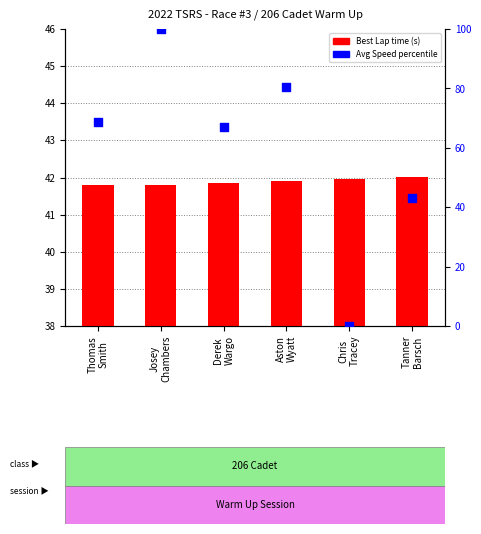

Which series reaches the maximum Y coordinate?

Average Speed %